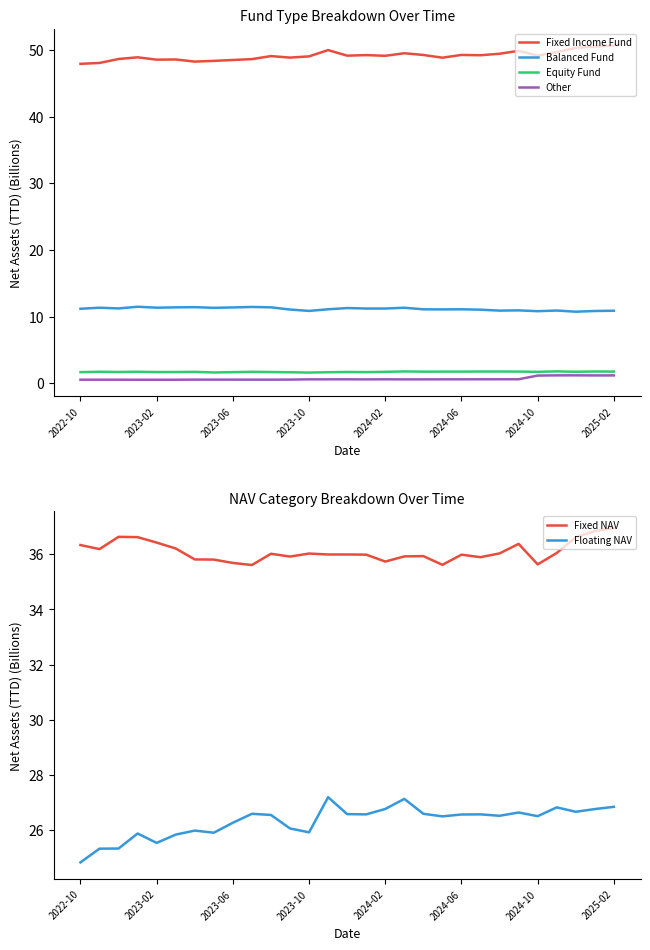

Count the number of data series in this chart.

6